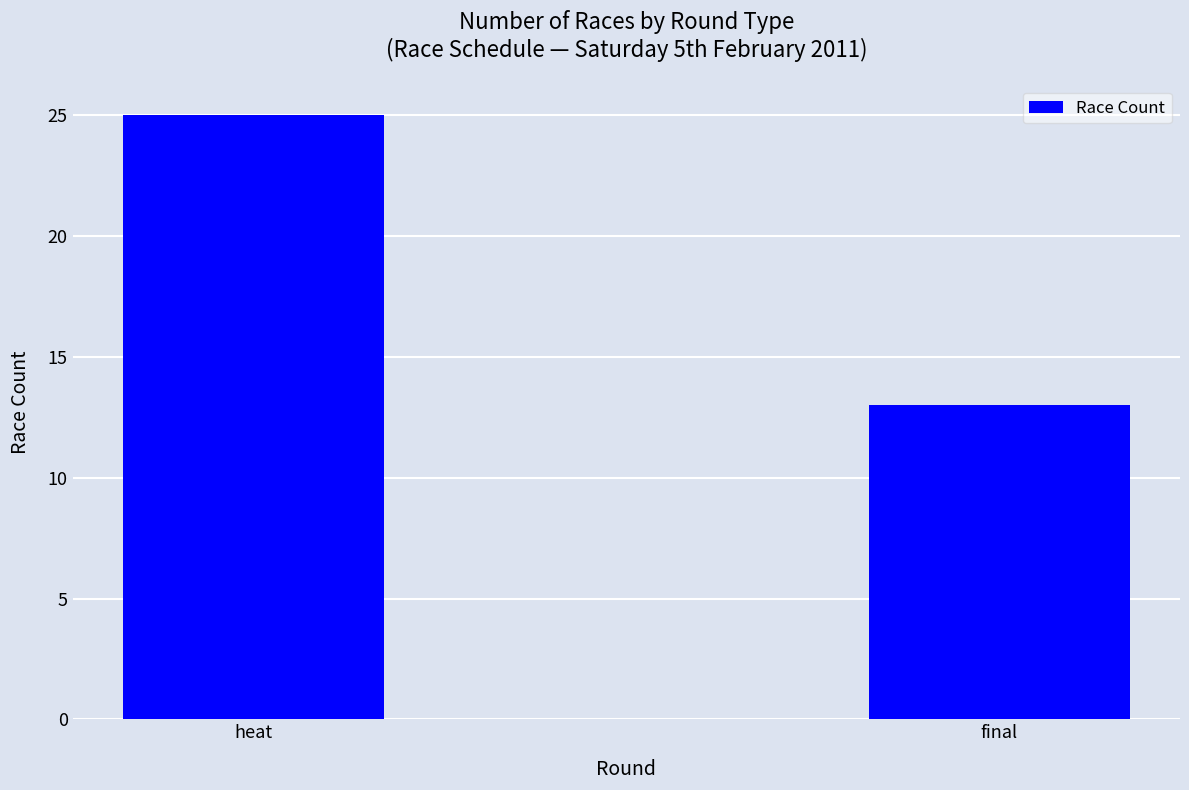

What is the difference between the values at heat and final?

12